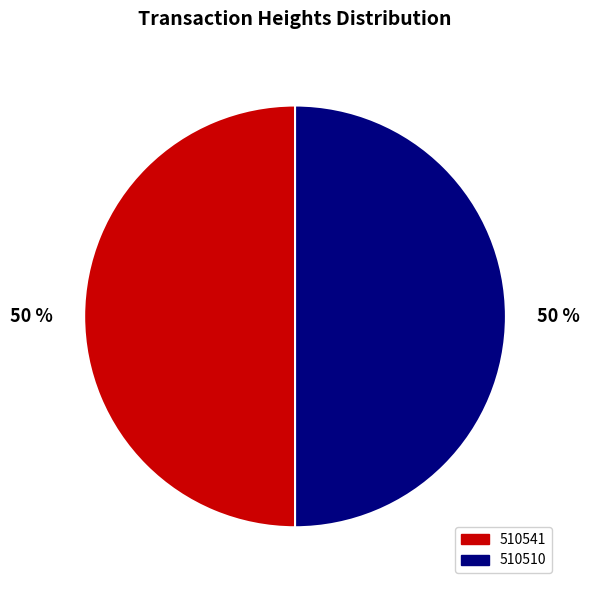

Is the sum of 510541 and 510510 greater than half?

Yes